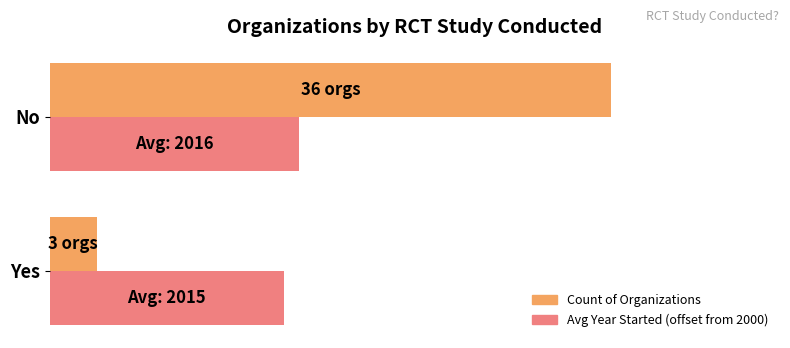

What are all the series names shown in the legend?

Count of Organizations, Avg Year Started (offset from 2000)